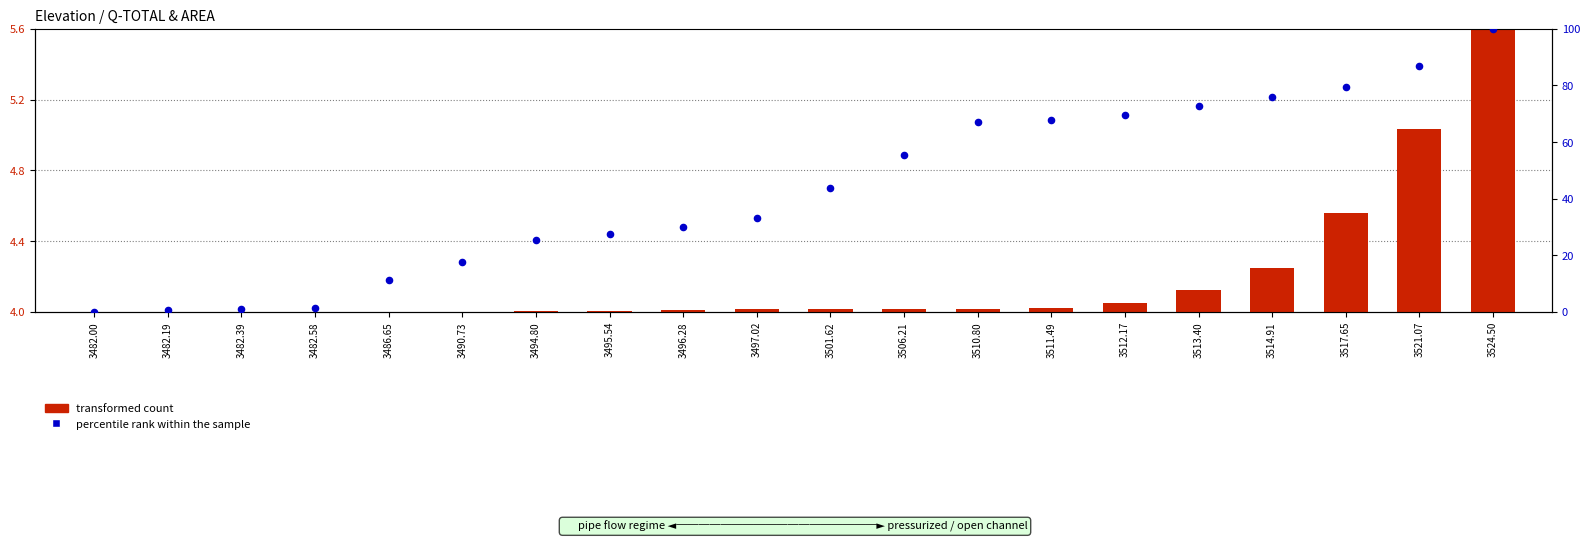

Is the value of transformed count at 3513.40 greater than the value of percentile rank within the sample at 3517.65?

No